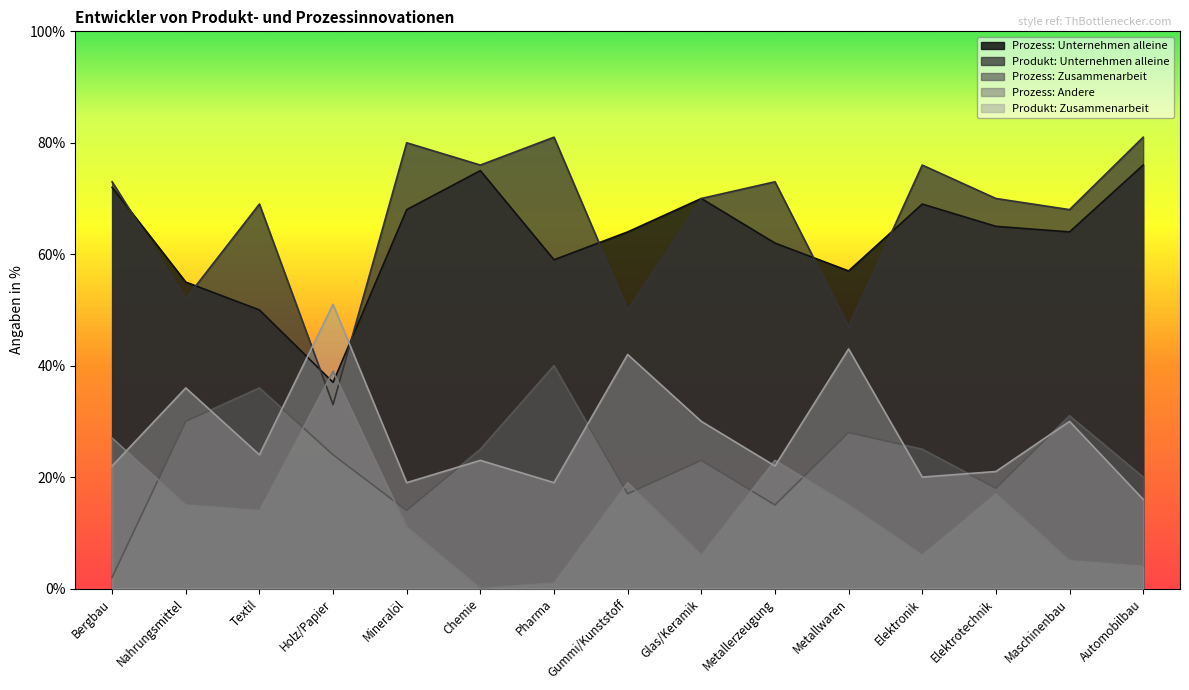

How many lines are shown in the chart?

5